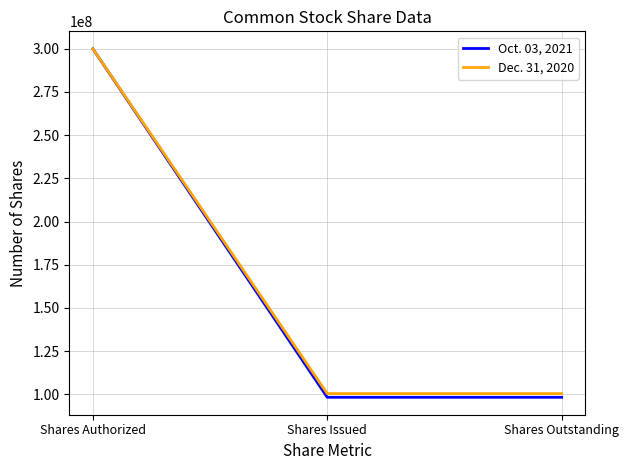

What is the difference between the Dec. 31, 2020 values at Shares Outstanding and Shares Authorized?

199553000